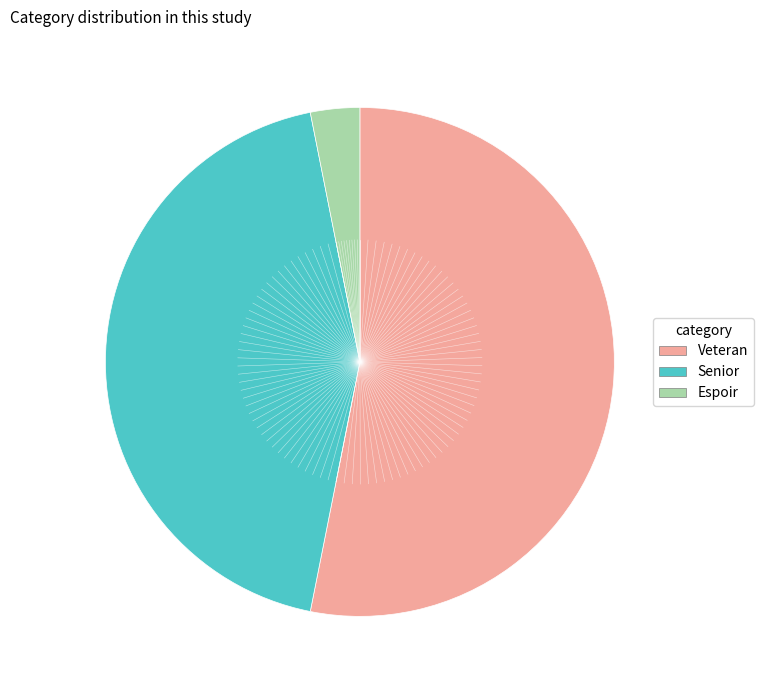

Is there a majority slice in this chart?

Yes